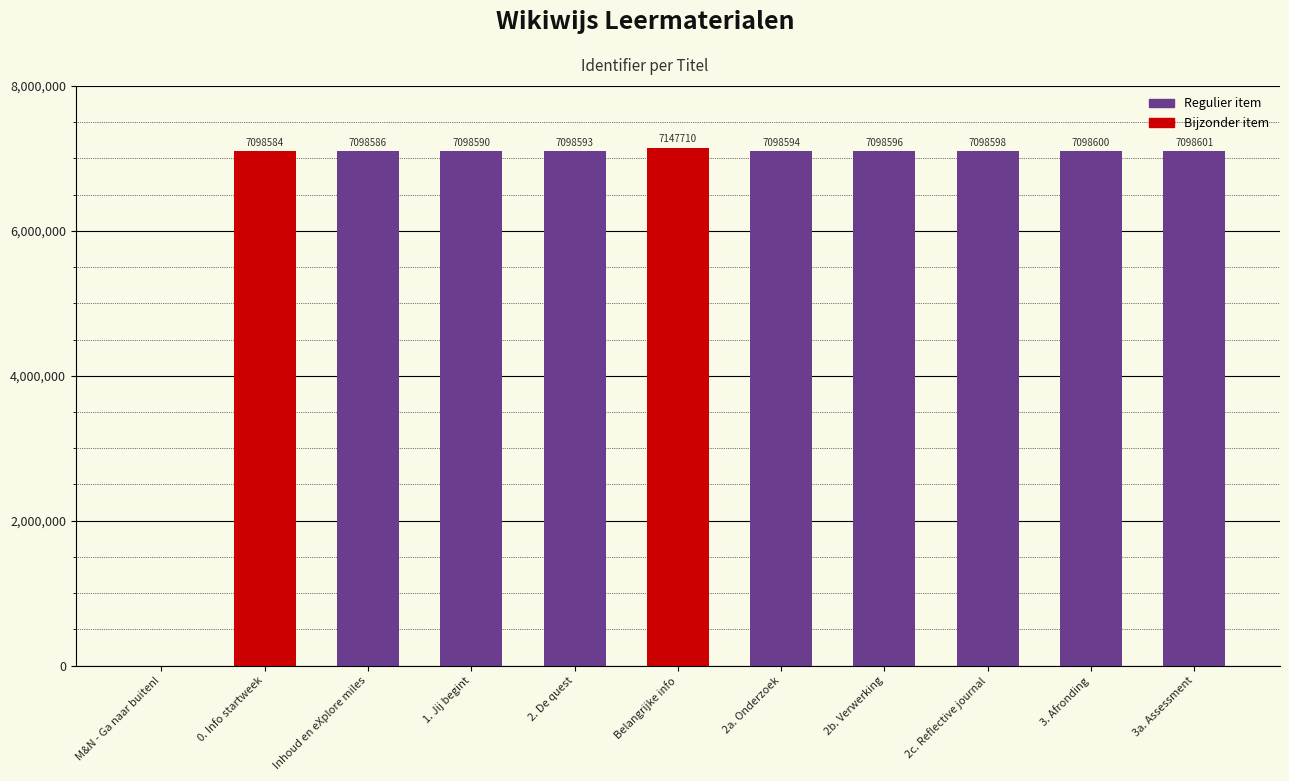

Where does the data first go above 7098594?

Belangrijke info